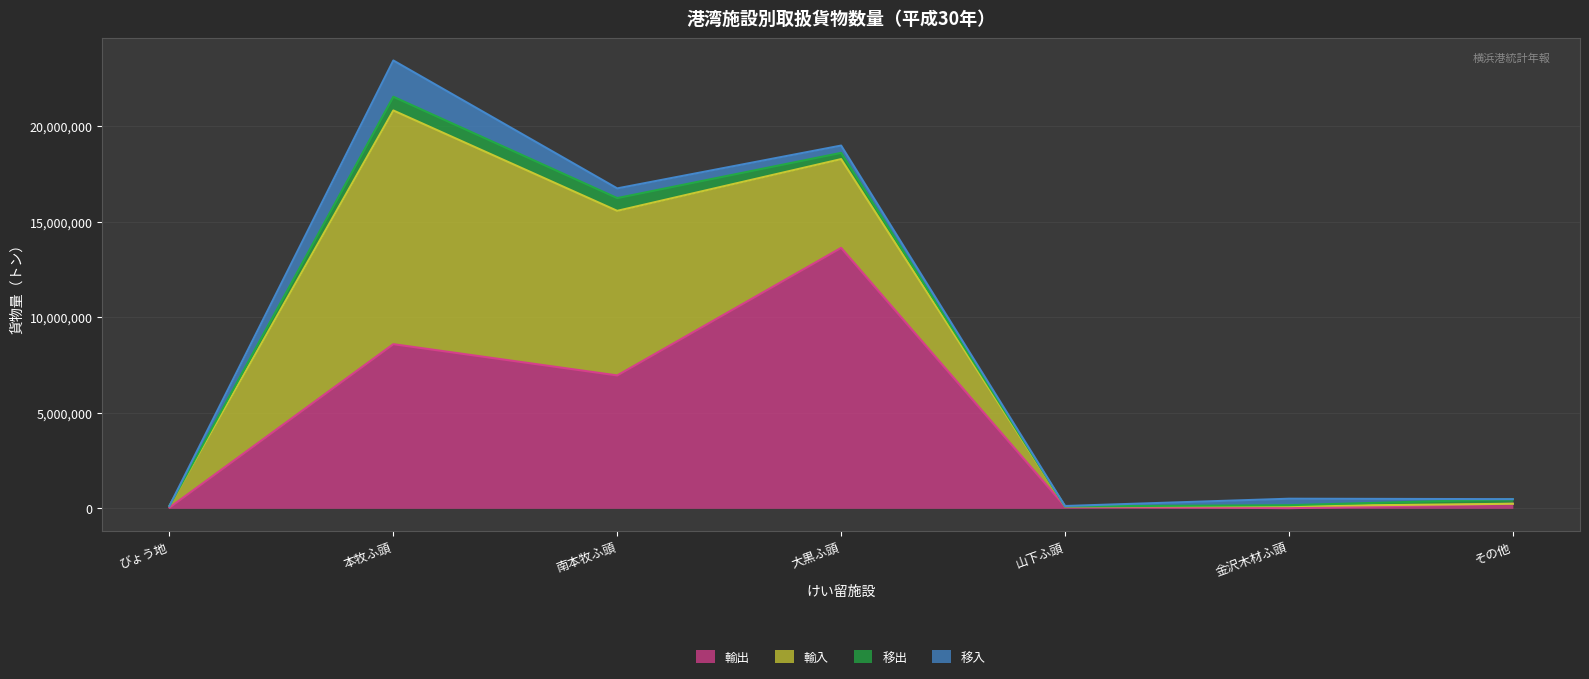

List the labels in order of 輸出 value, largest first.

大黒ふ頭, 本牧ふ頭, 南本牧ふ頭, その他, 山下ふ頭, びょう地, 金沢木材ふ頭